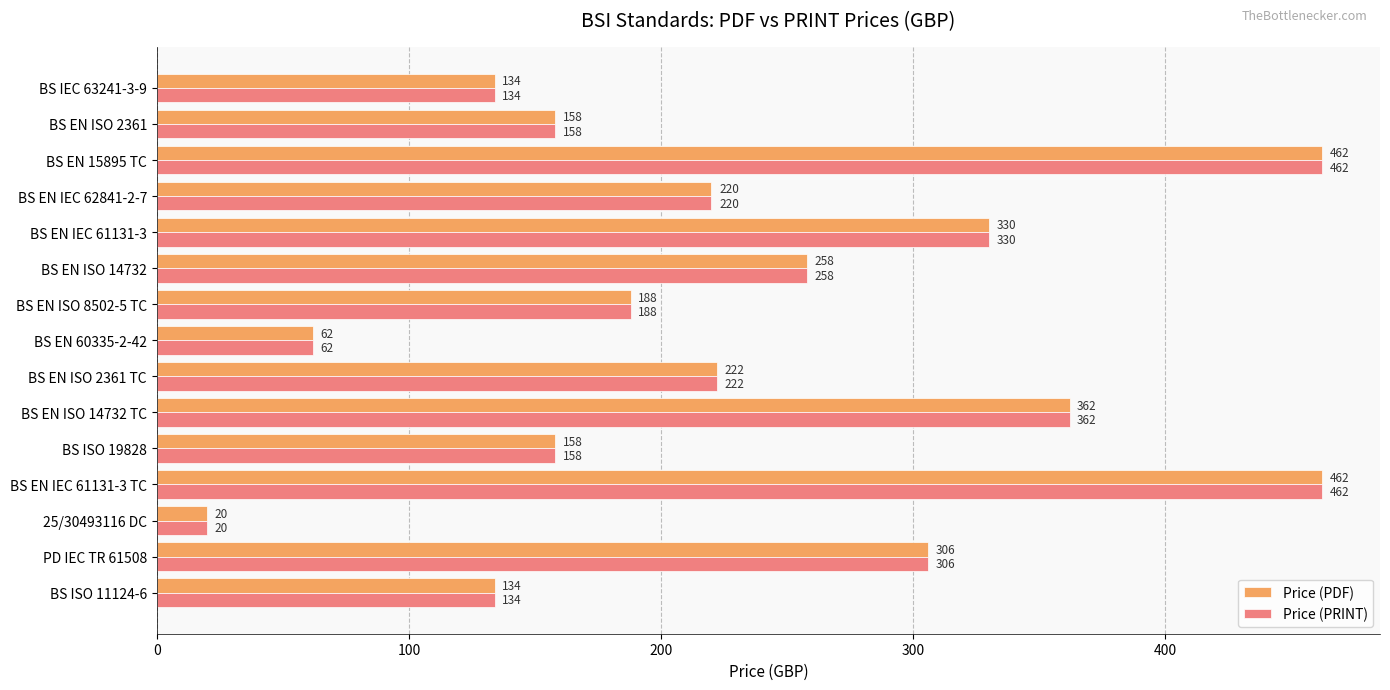

How many values in the Price (PDF) series are below 220?

7